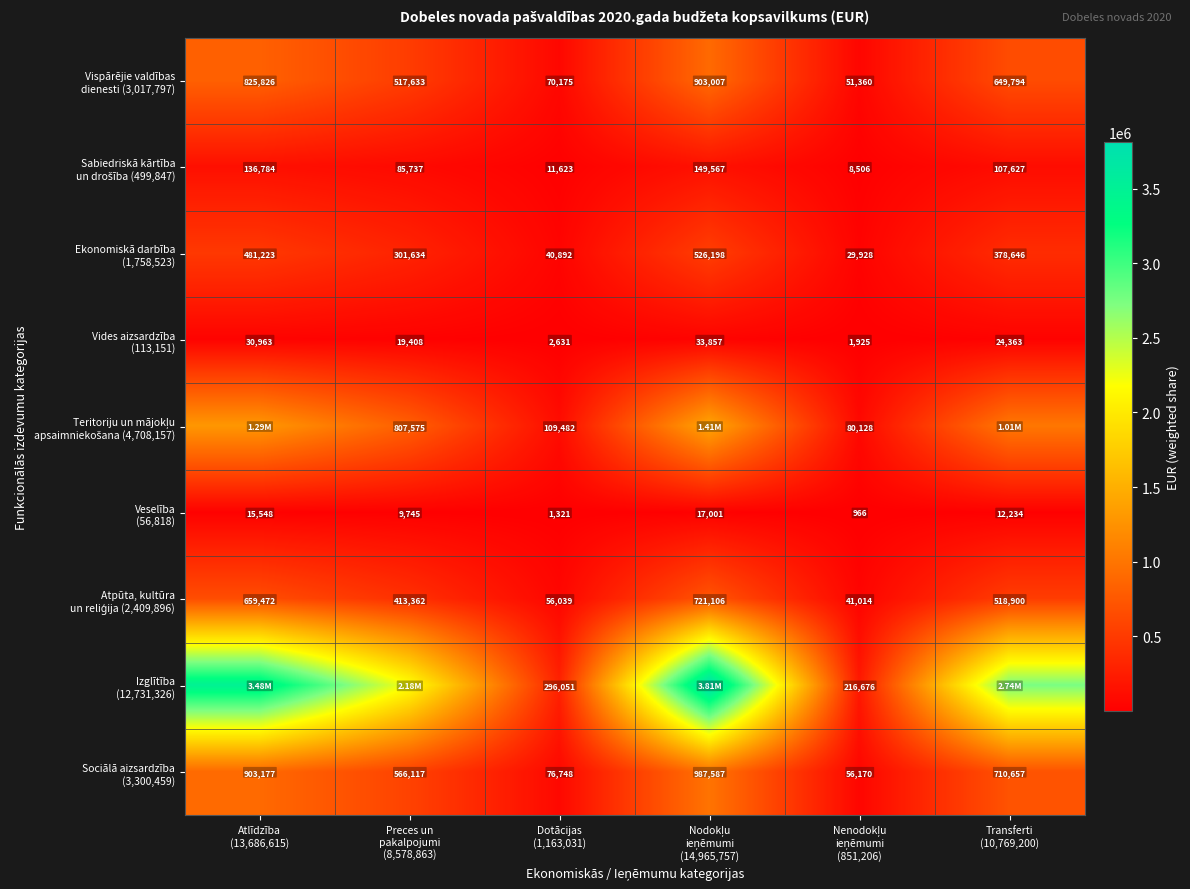

How many categories are shown in the chart?

6